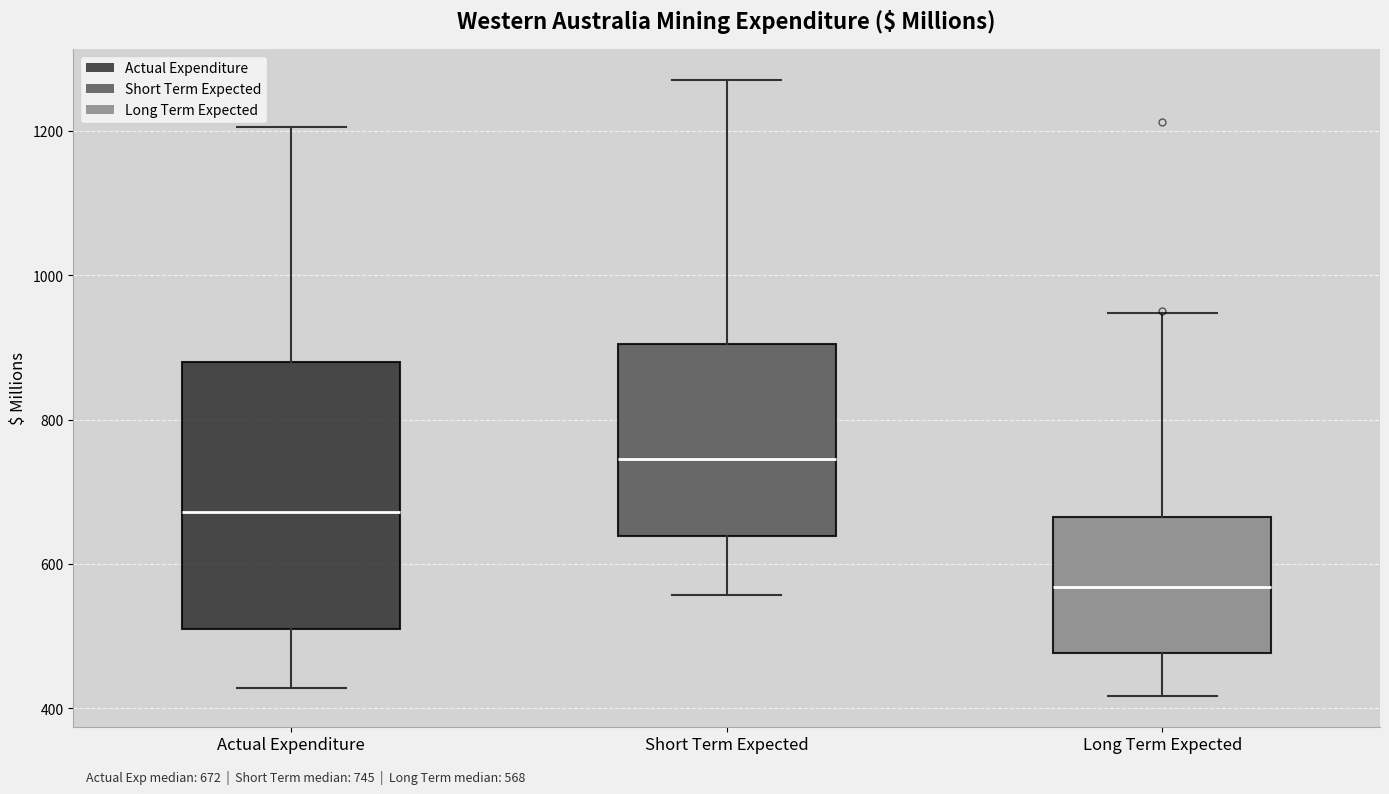

Which box has the highest median line?

Short Term Expected